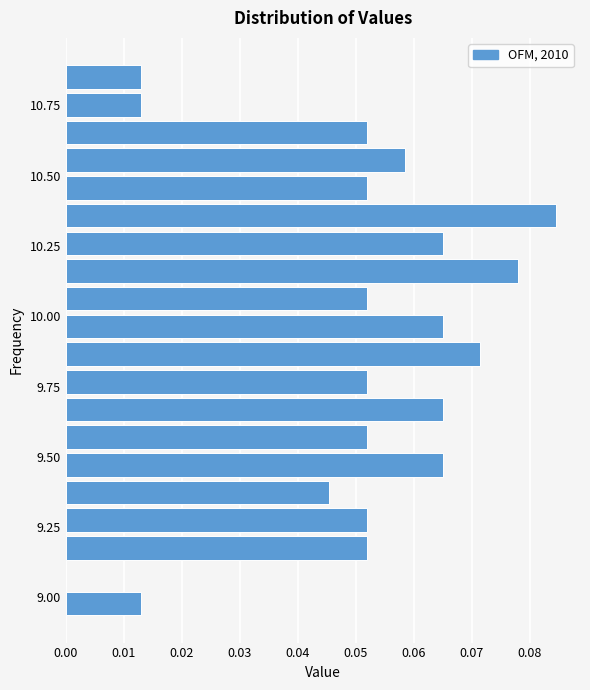

Around what value on the y-axis is the longest bar? Give the approximate position of its centre, as read against the axis.

10.35